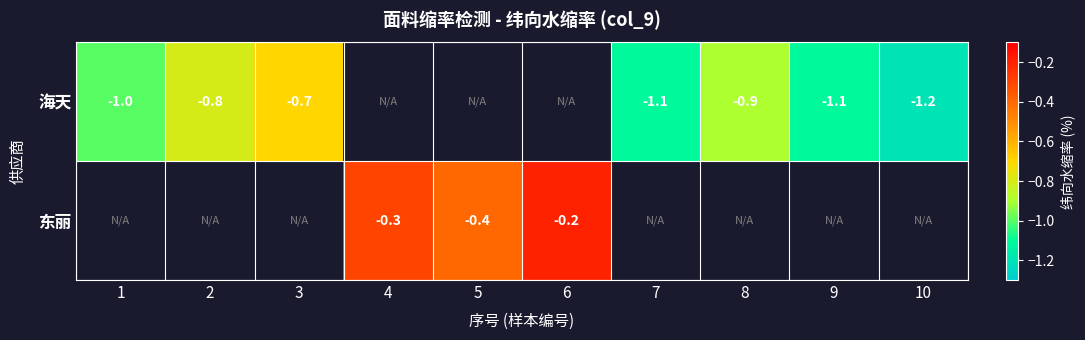

What is the minimum value shown in the chart?

-1.2